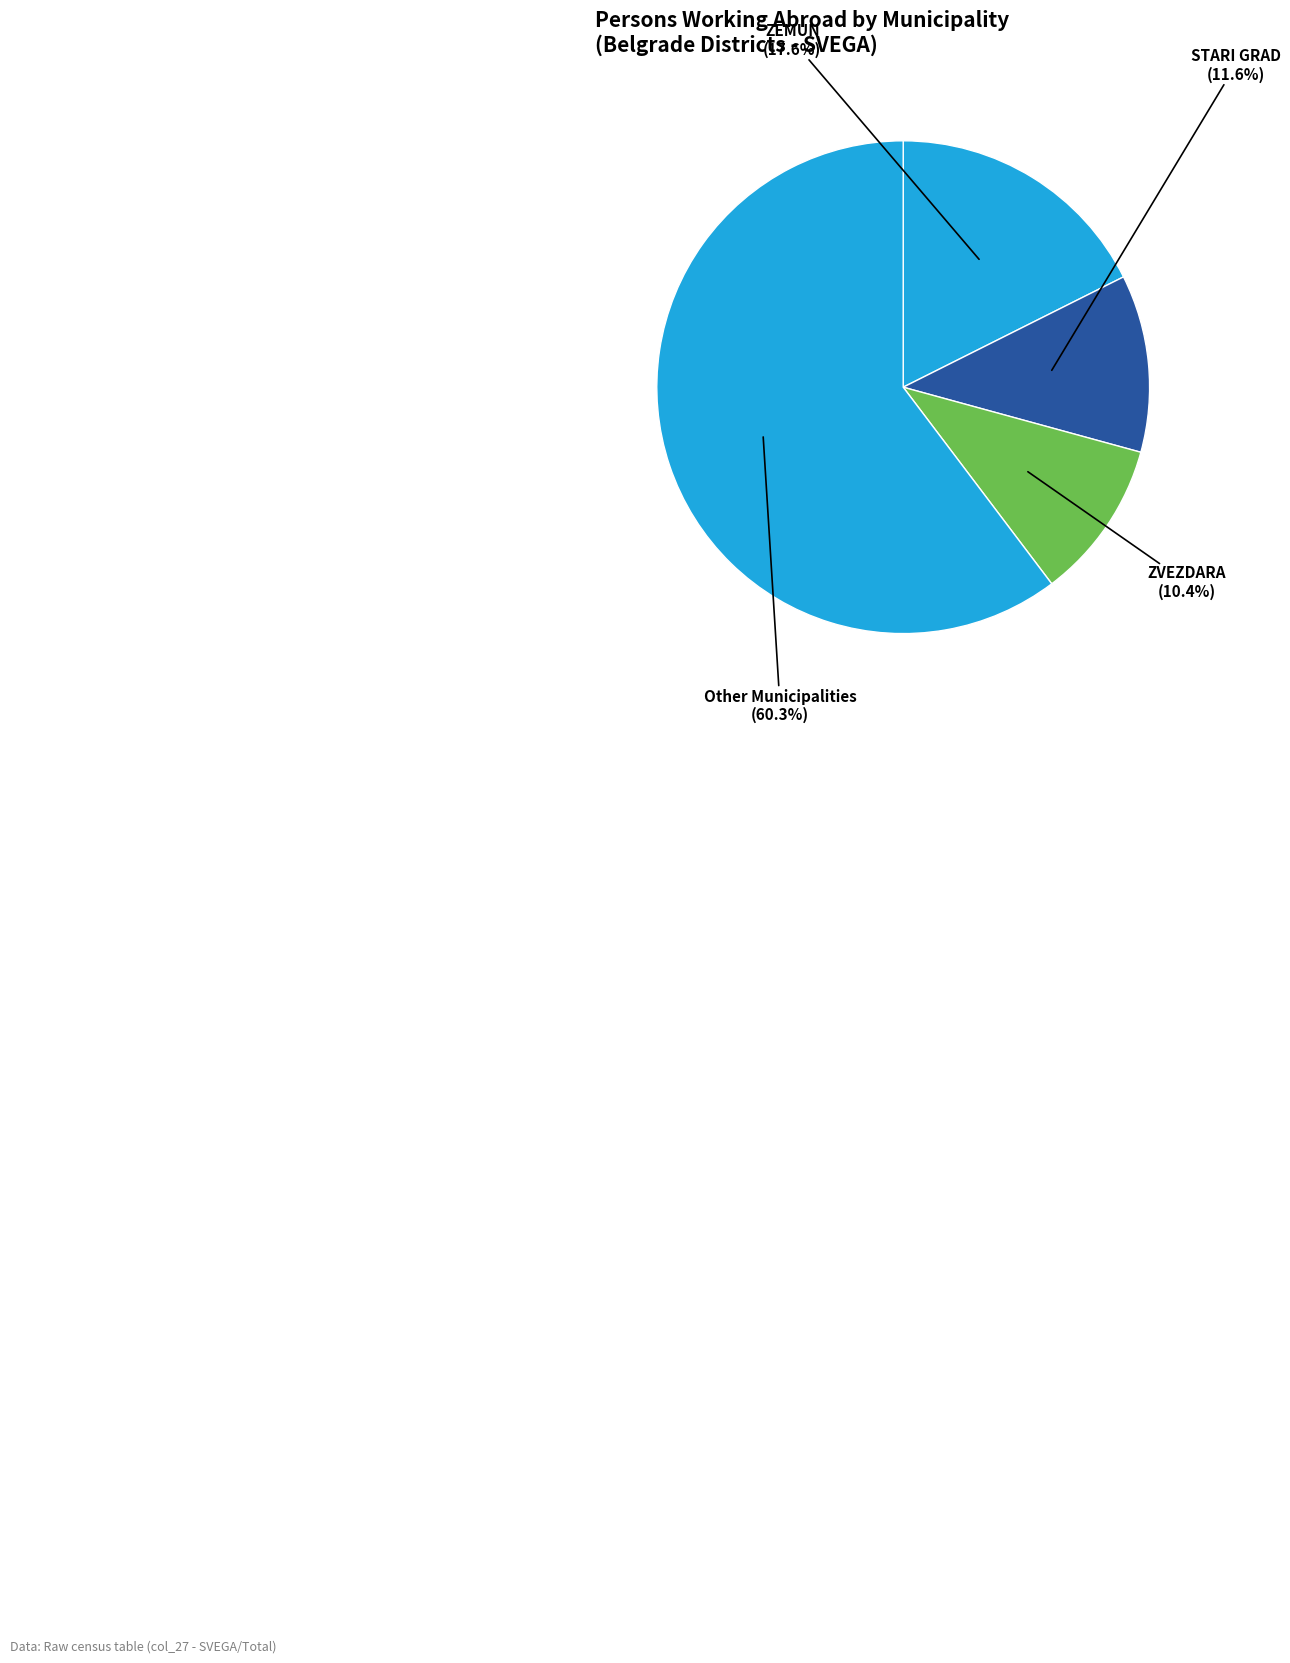

How many slices are in this pie chart?

4